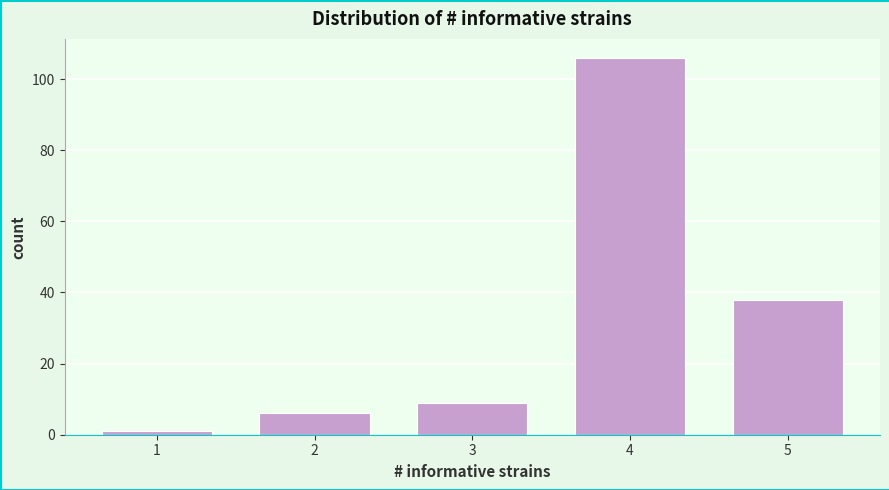

Reading right to left, transcribe all the data shown in this chart.

5=38	4=106	3=9	2=6	1=1